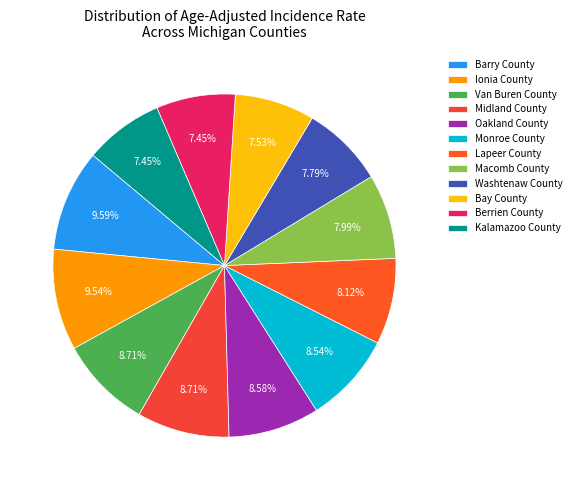

Is it true that Berrien County is 7% of the pie?

True